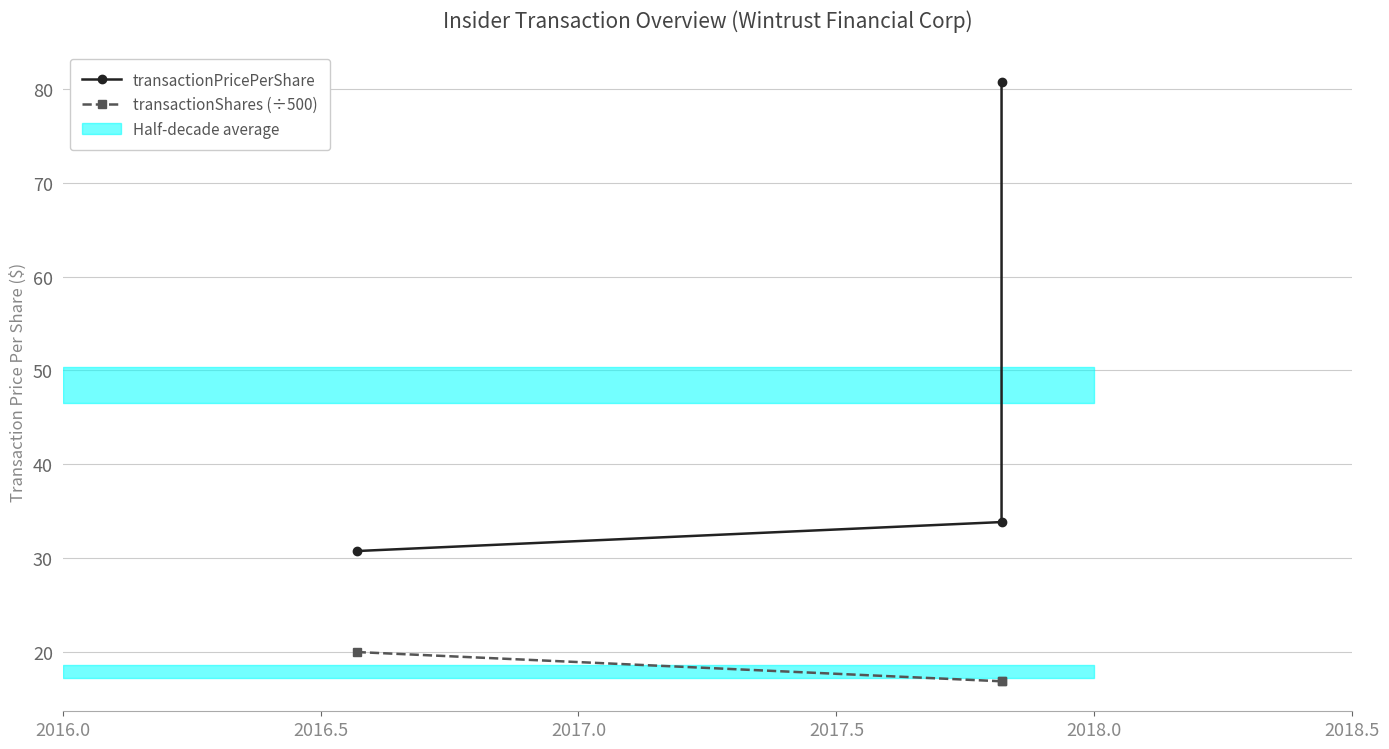

What is the minimum value shown in the chart?

16.9